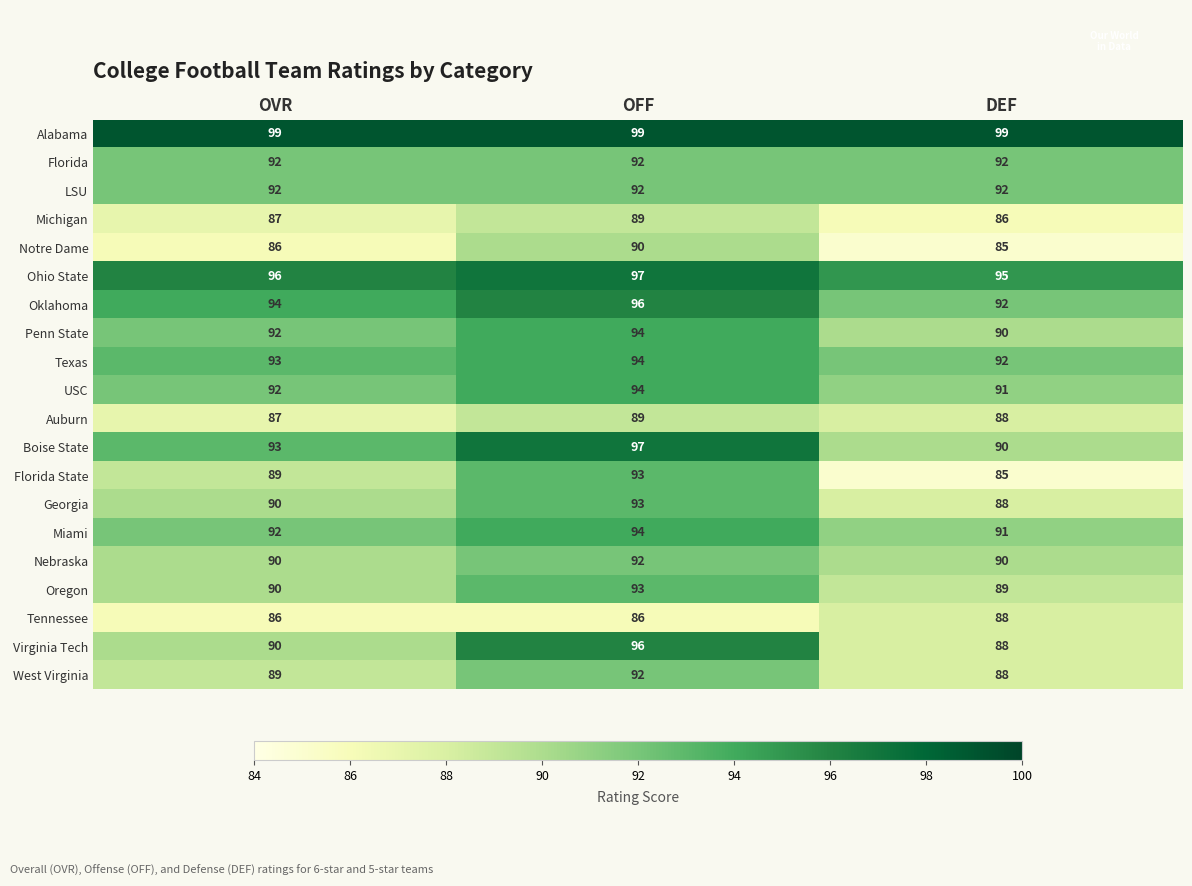

How many data points in West Virginia are less than 89?

1